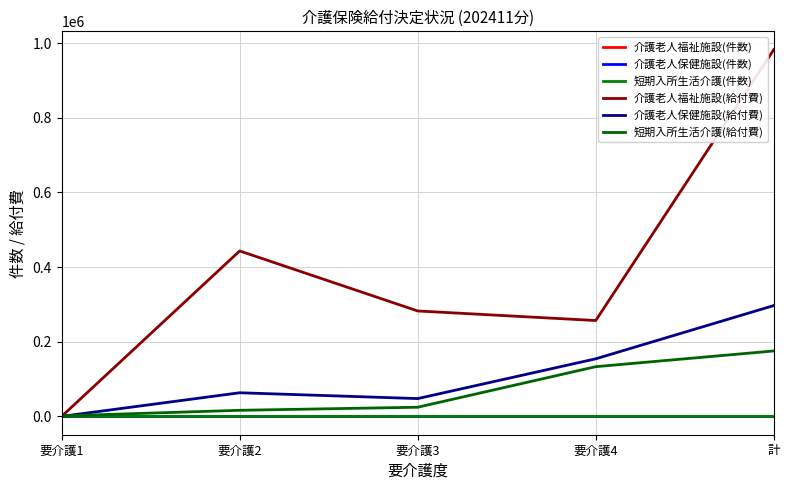

What is the total value across all series at 要介護4?

544290